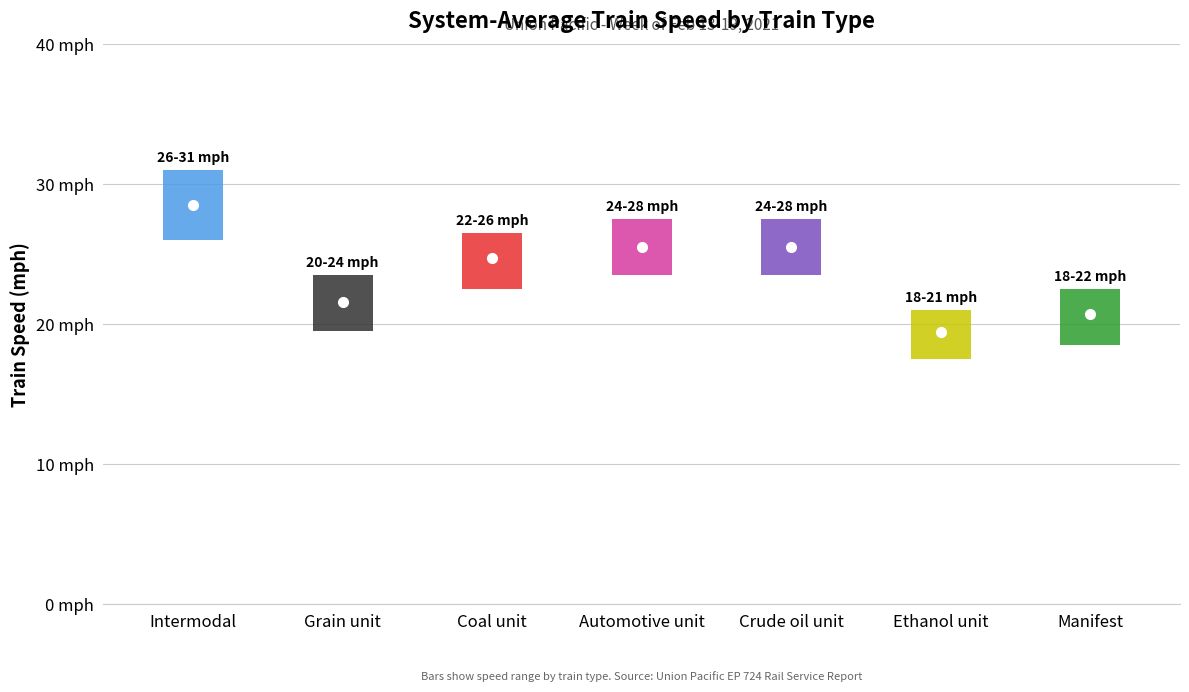

Where is the first local minimum?

Grain unit